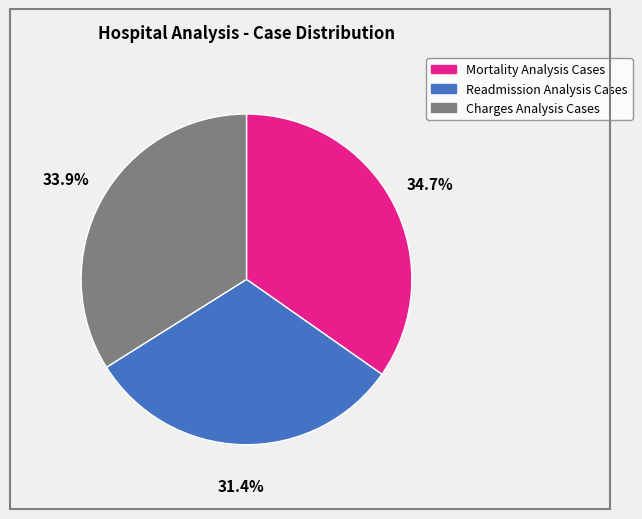

Rank the categories by value from lowest to highest.

Readmission Analysis Cases, Charges Analysis Cases, Mortality Analysis Cases